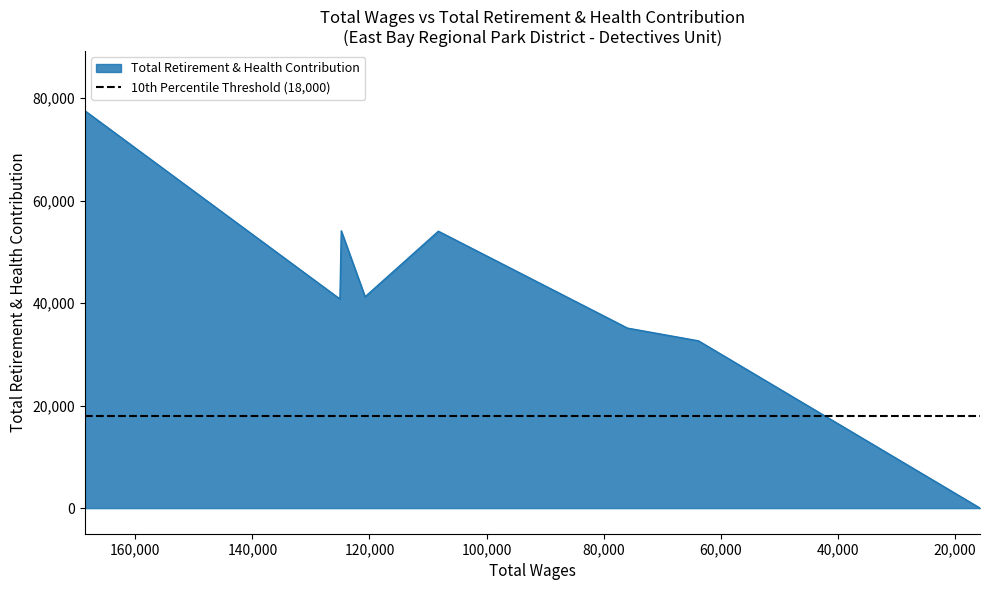

What is the difference between the values at 120752.0 and 168635.0?

36292